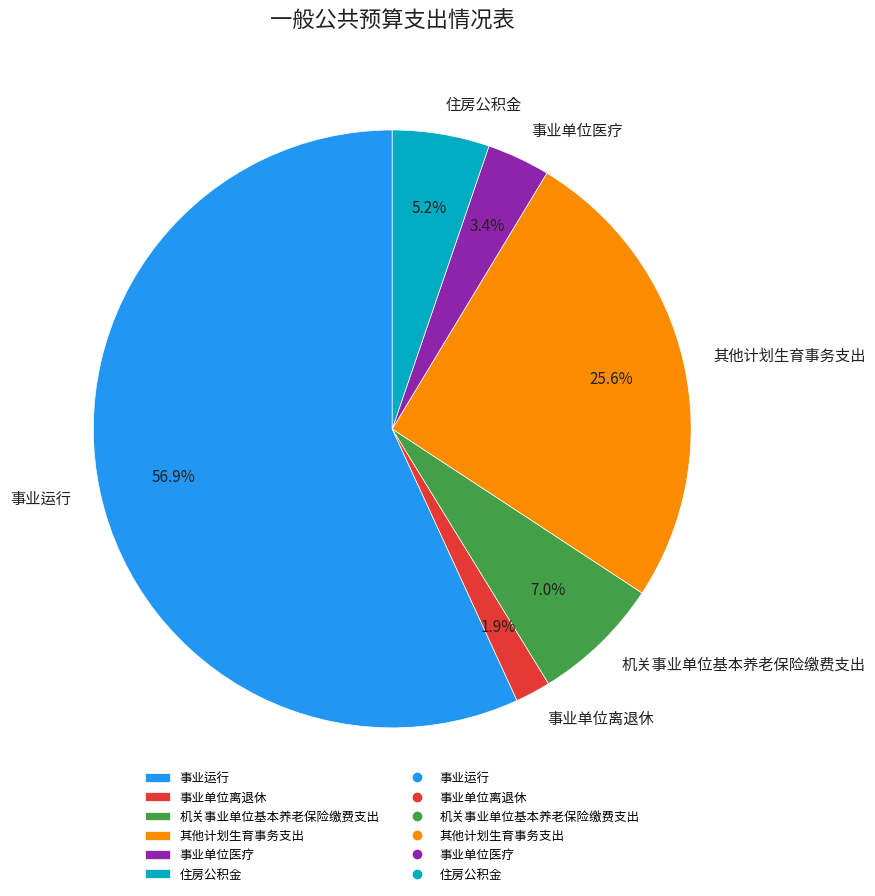

To the nearest percent, what is the difference between the 事业单位离退休 and 事业运行 slice percentages?

55%